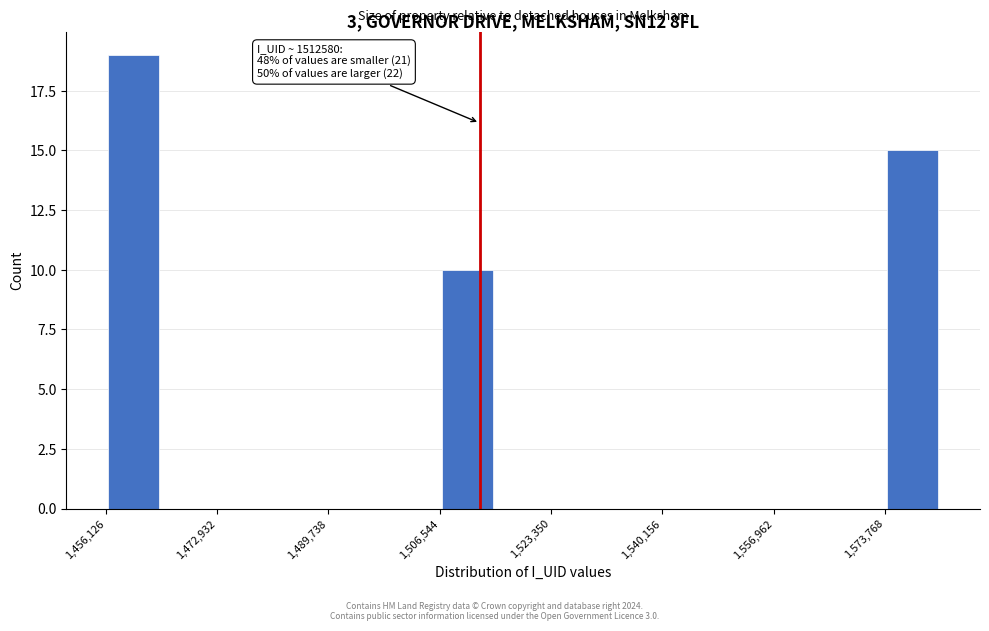

Over which range of the x-axis is the bar tallest?

1456000 to 1464000